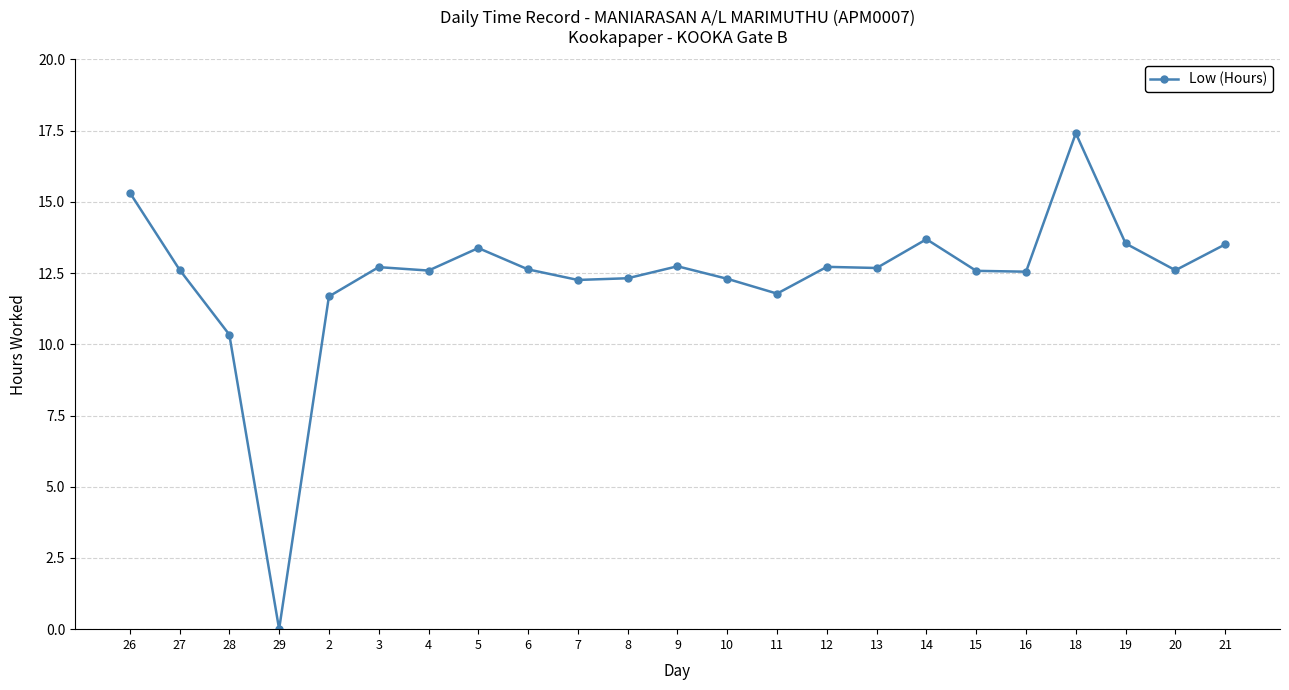

At which category does the chart reach its minimum across all series?

29